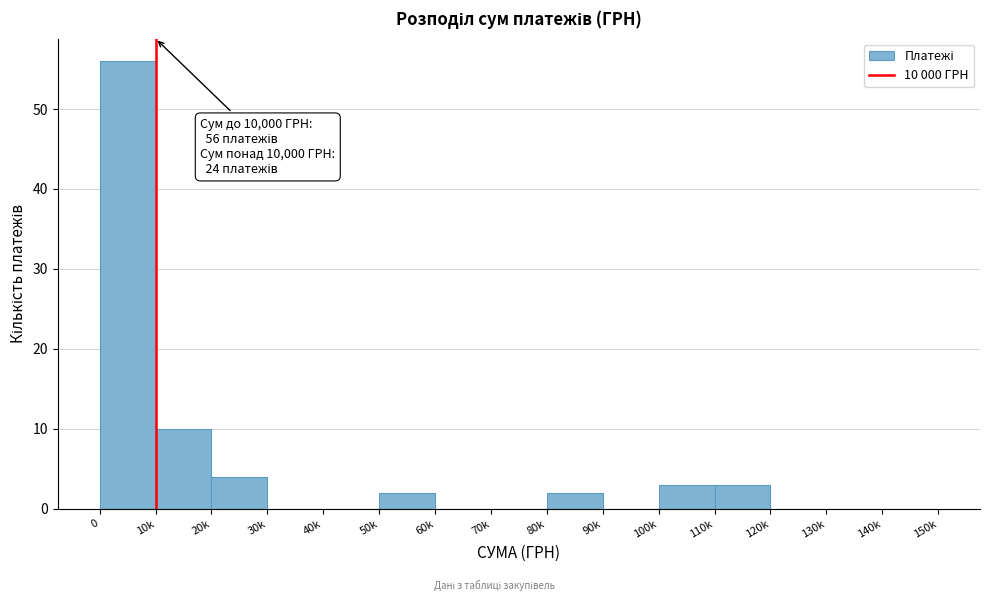

Reading left to right, extract all data points from this chart.

0=56	10k=10	20k=4	30k=0	40k=0	50k=2	60k=0	70k=0	80k=2	90k=0	100k=3	110k=3	120k=0	130k=0	140k=0